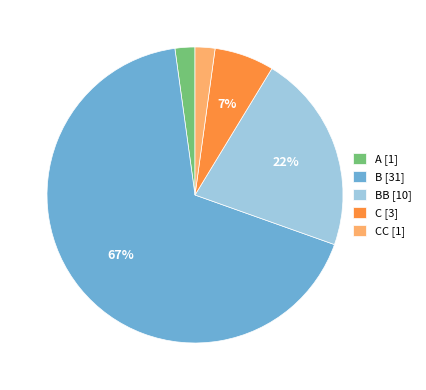

Which category has the biggest portion of the pie?

B [31]